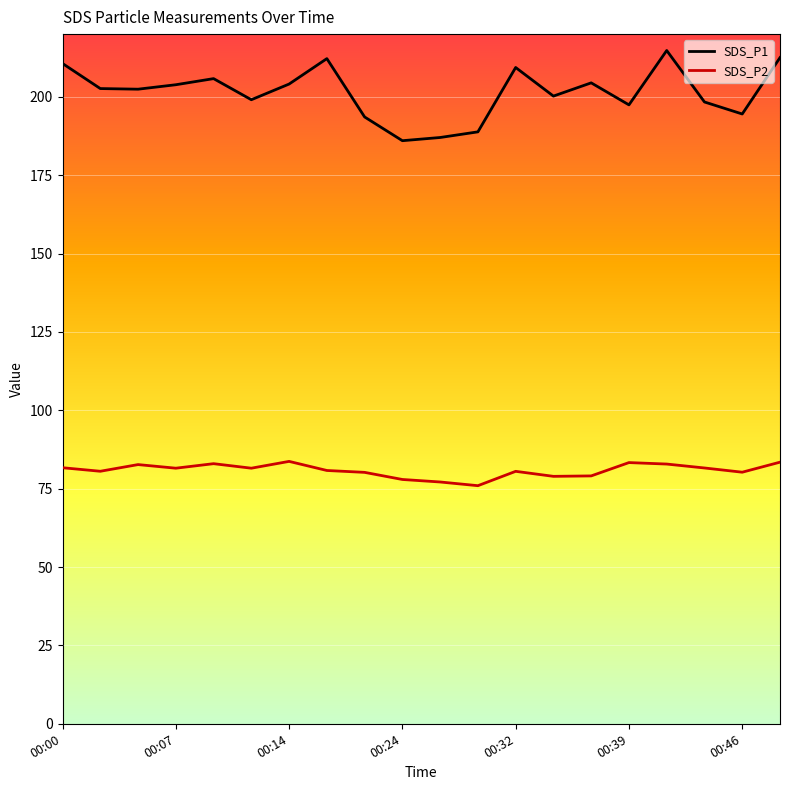

True or false: SDS_P1 and SDS_P2 cross at least once.

False